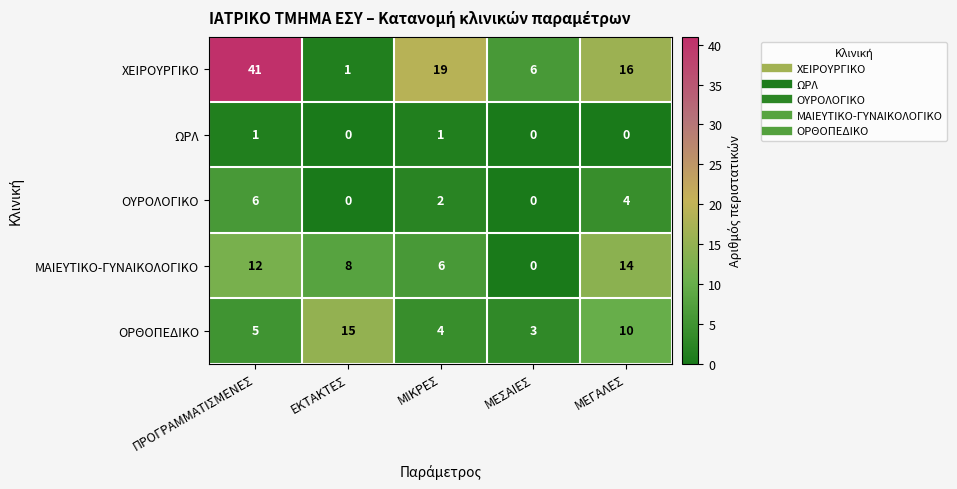

Which category has the lowest value in the ΜΑΙΕΥΤΙΚΟ-ΓΥΝΑΙΚΟΛΟΓΙΚΟ series?

ΜΕΣΑΙΕΣ